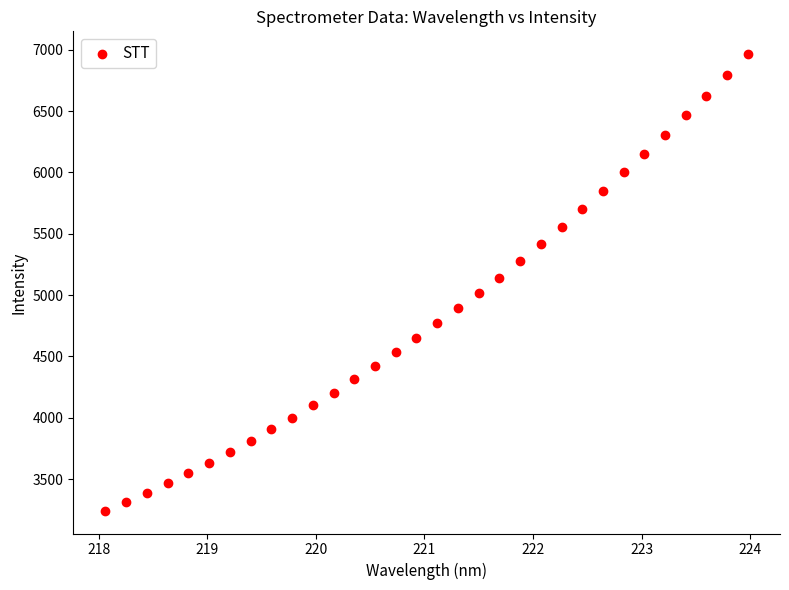

What is the range of X values (max minus min)?

5.9